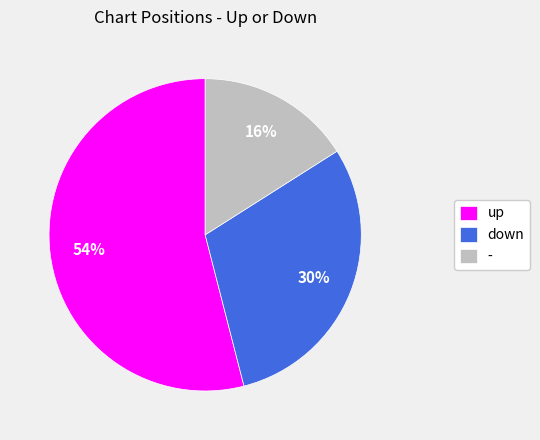

To the nearest percent, what percentage of the pie is -?

16%